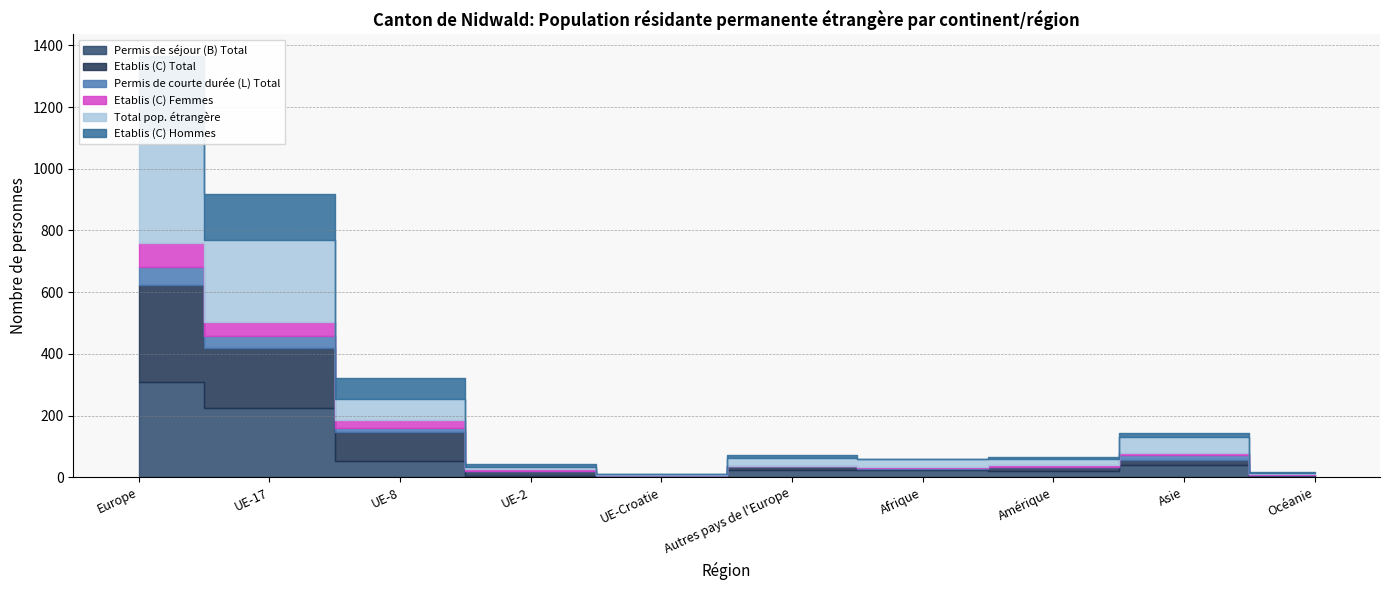

How many data points does each series have?

10